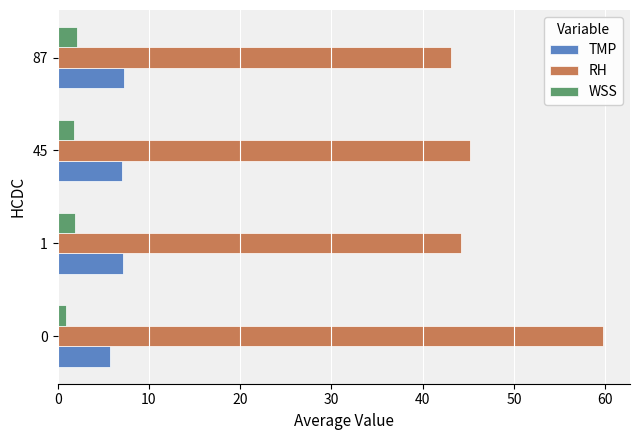

The value of RH at 87 is 43.1. True or false?

True